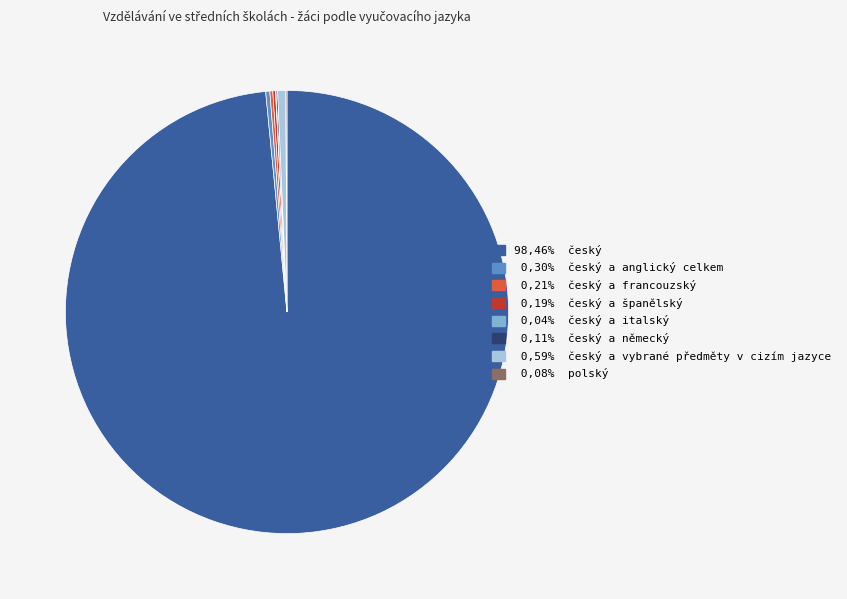

Does any single category account for the majority?

Yes